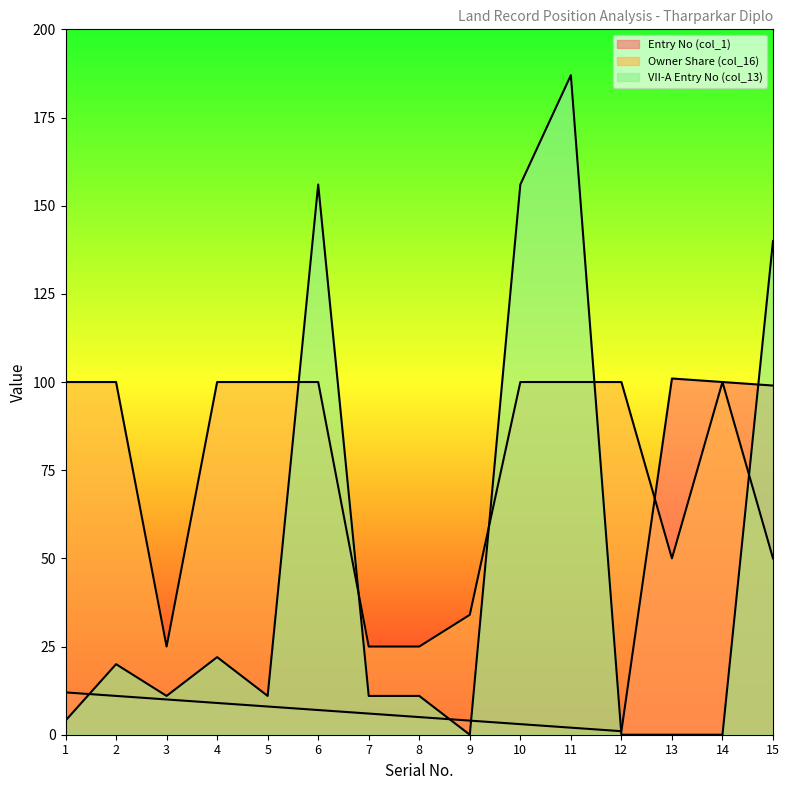

Where is the first local maximum for VII-A Entry No (col_13)?

2